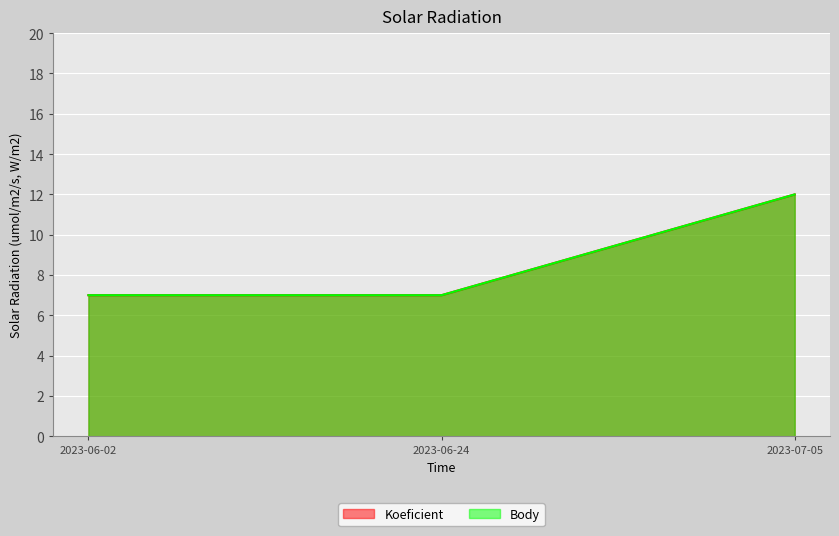

Count the number of data series in this chart.

2